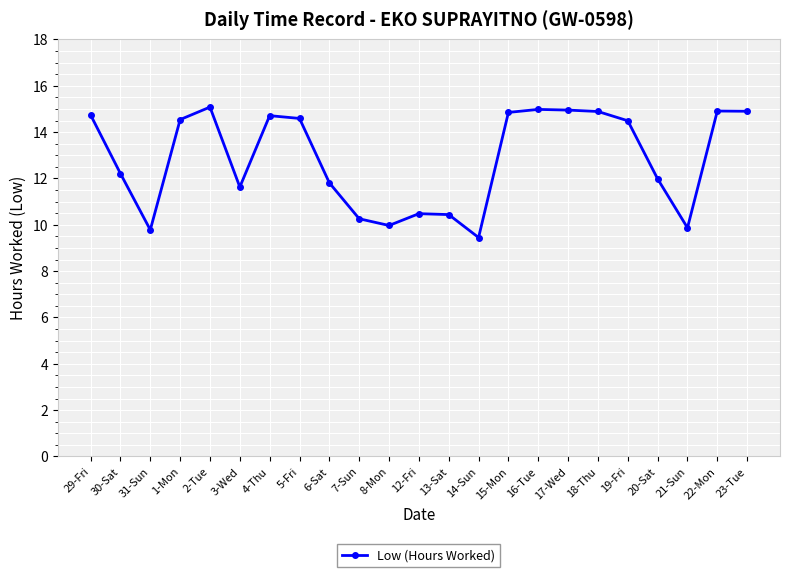

What is the greatest value displayed?

15.1